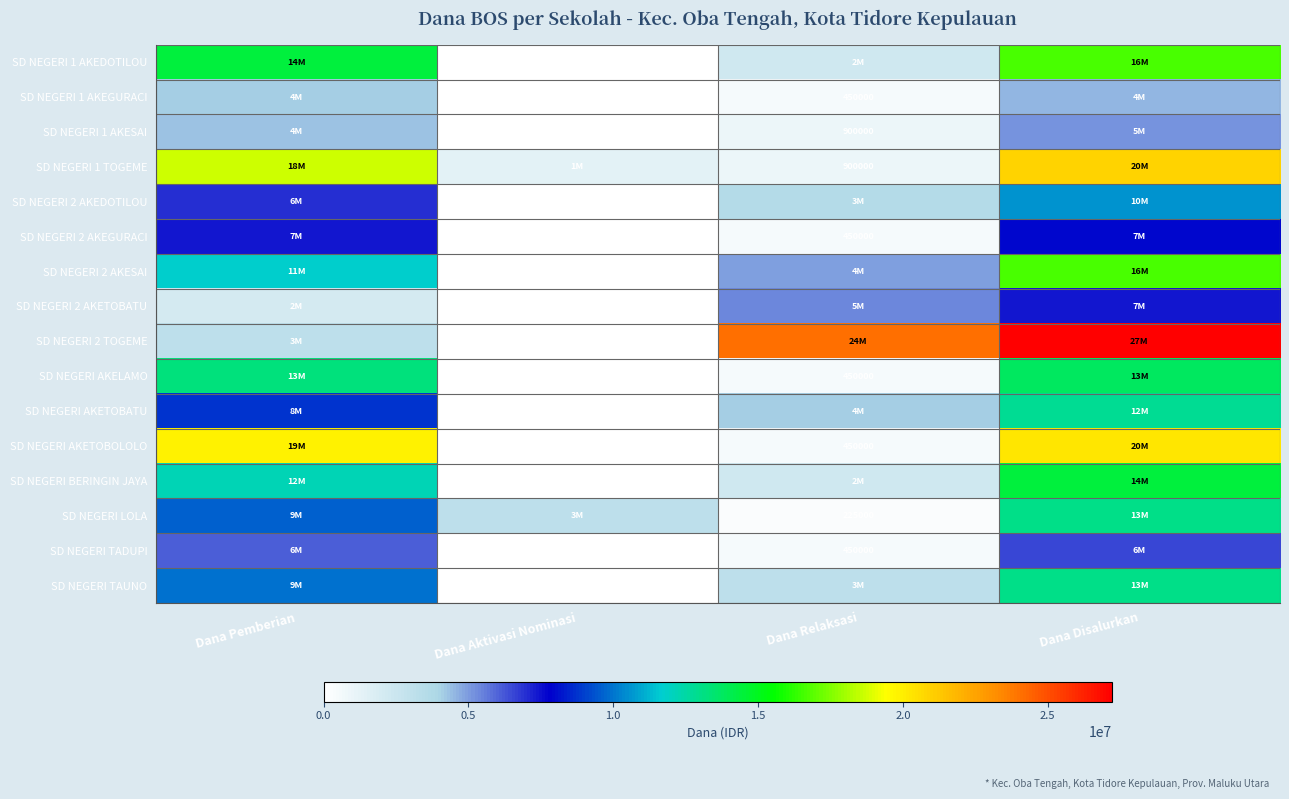

What is the difference between the SD NEGERI TADUPI values at Dana Relaksasi and Dana Aktivasi Nominasi?

450000